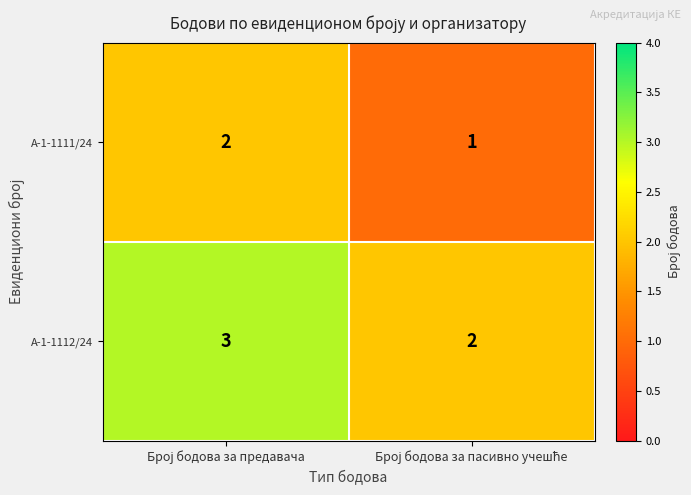

List the series in order of their peak value, lowest first.

А-1-1111/24, А-1-1112/24